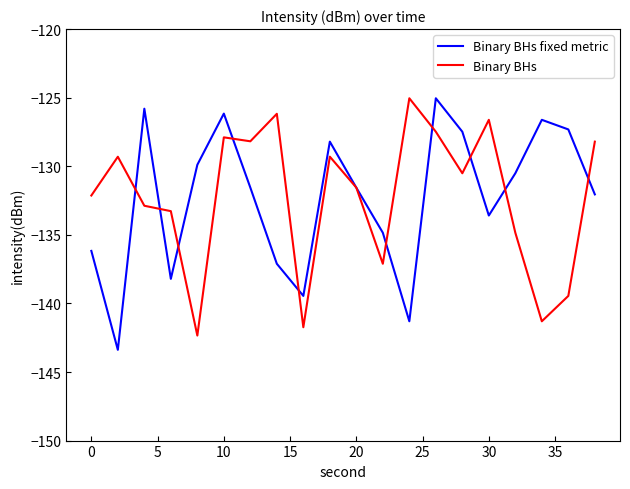

In Binary BHs, how many points are lower than both neighbors (excluding endpoints)?

6